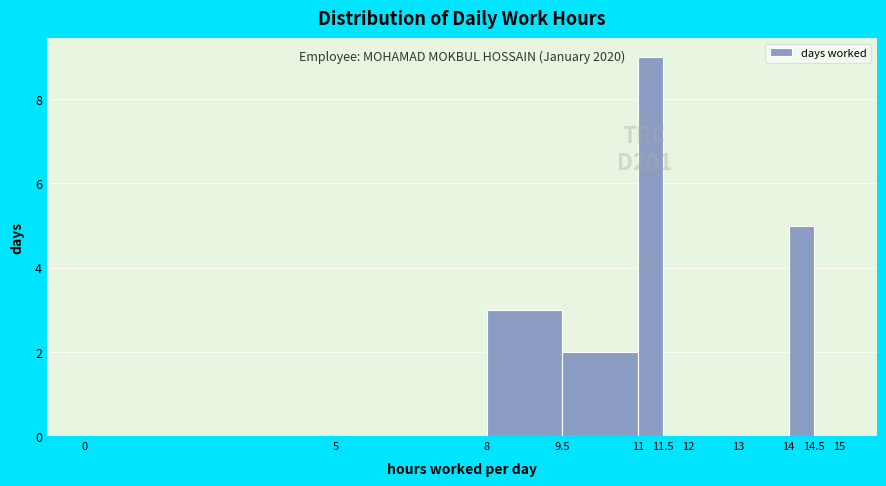

Over which range of the x-axis is the bar tallest?

11 to 11.5